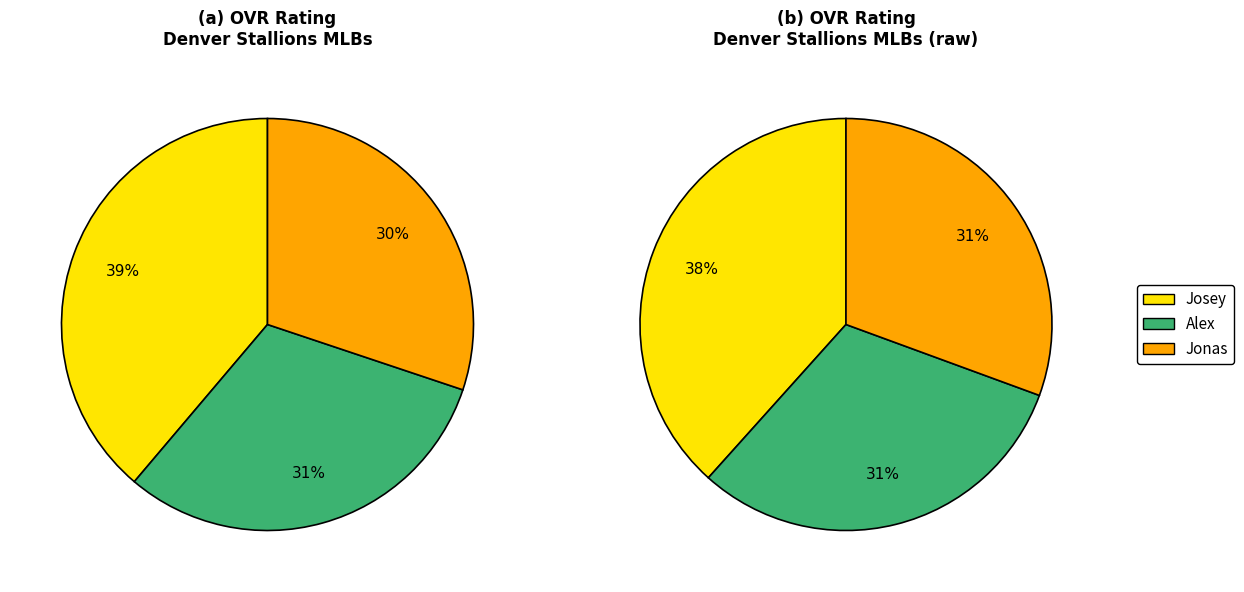

What is the change in value from Josey to Jonas?

-19